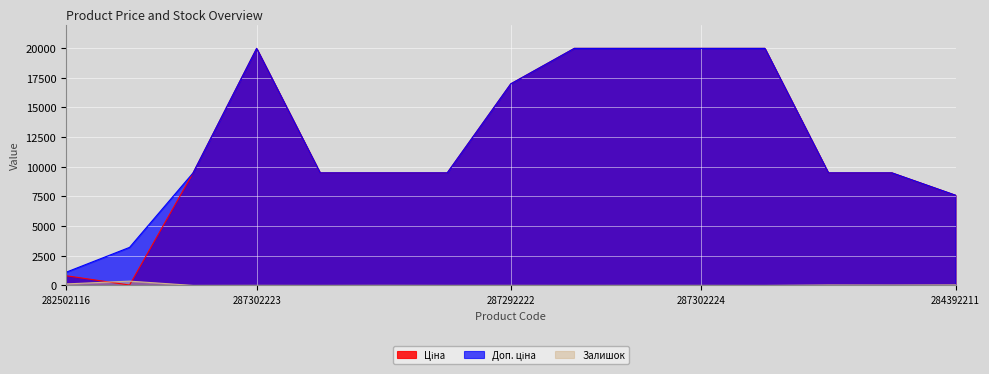

True or false: Залишок has a value of 5.0 at 287302223.

True